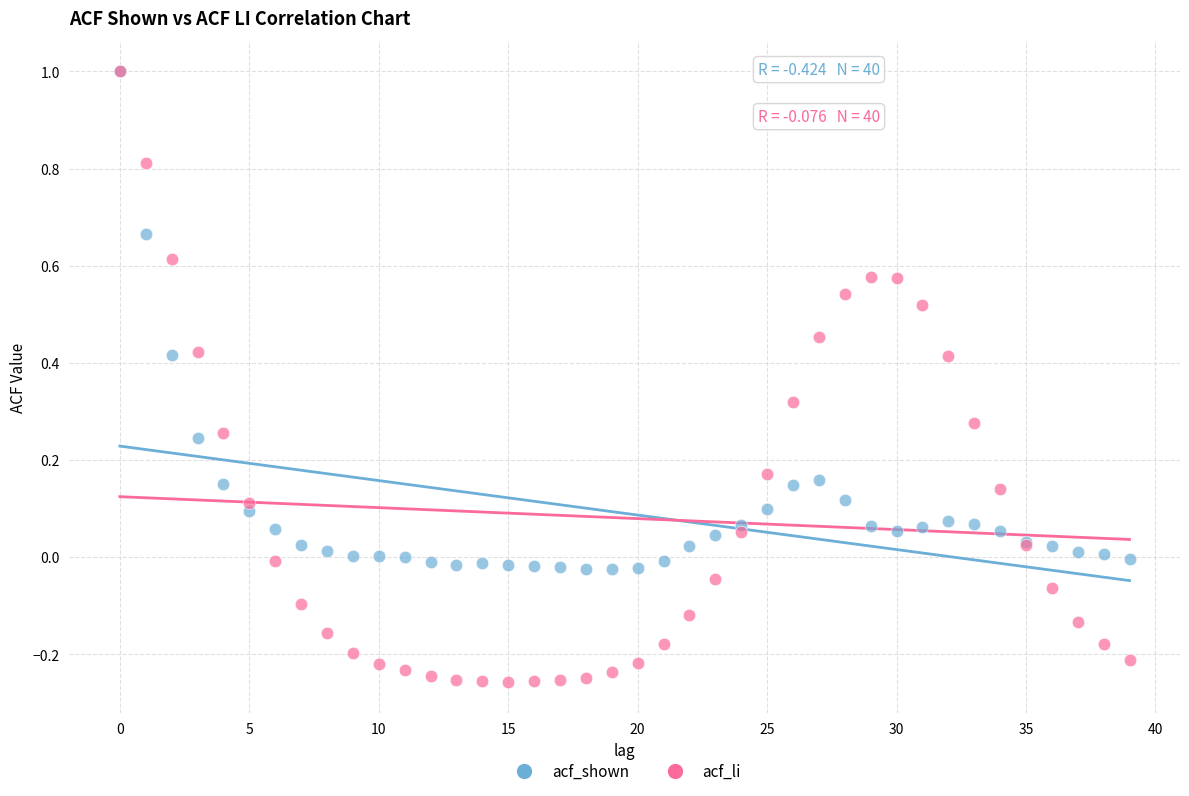

What are all the series names shown in the legend?

acf_shown, acf_li